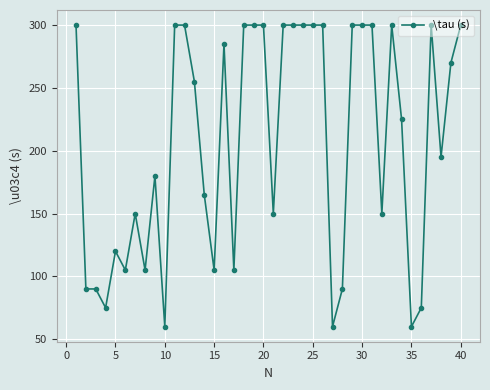

True or false: there are more than 2 points higher than both neighbors.

True